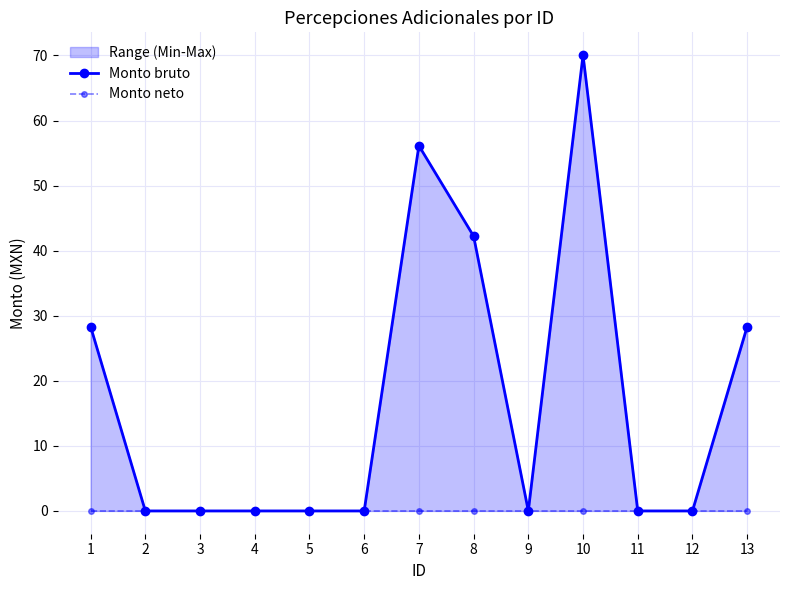

Which series has the largest total across all categories?

Monto bruto